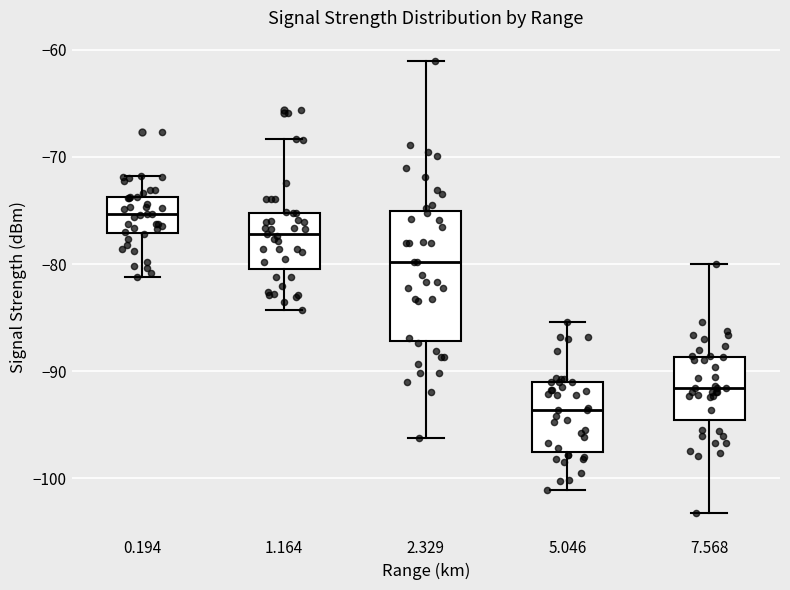

Which box's median line is the highest?

0.194